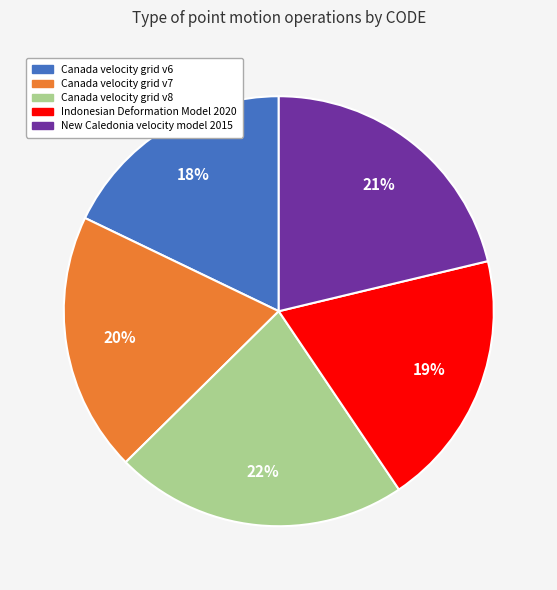

Is there any slice that represents more than half of the pie?

No